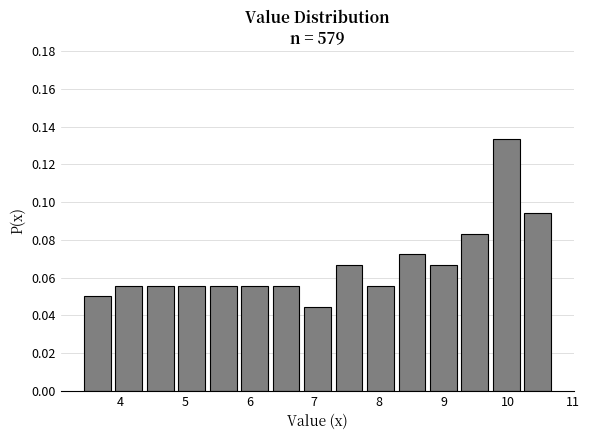

How tall is the bar that spans 5.8 to 6.3 on the x-axis? Neither the bar edges nor the heights are printed on the chart, so give them approximately, as read against the axes.

0.056